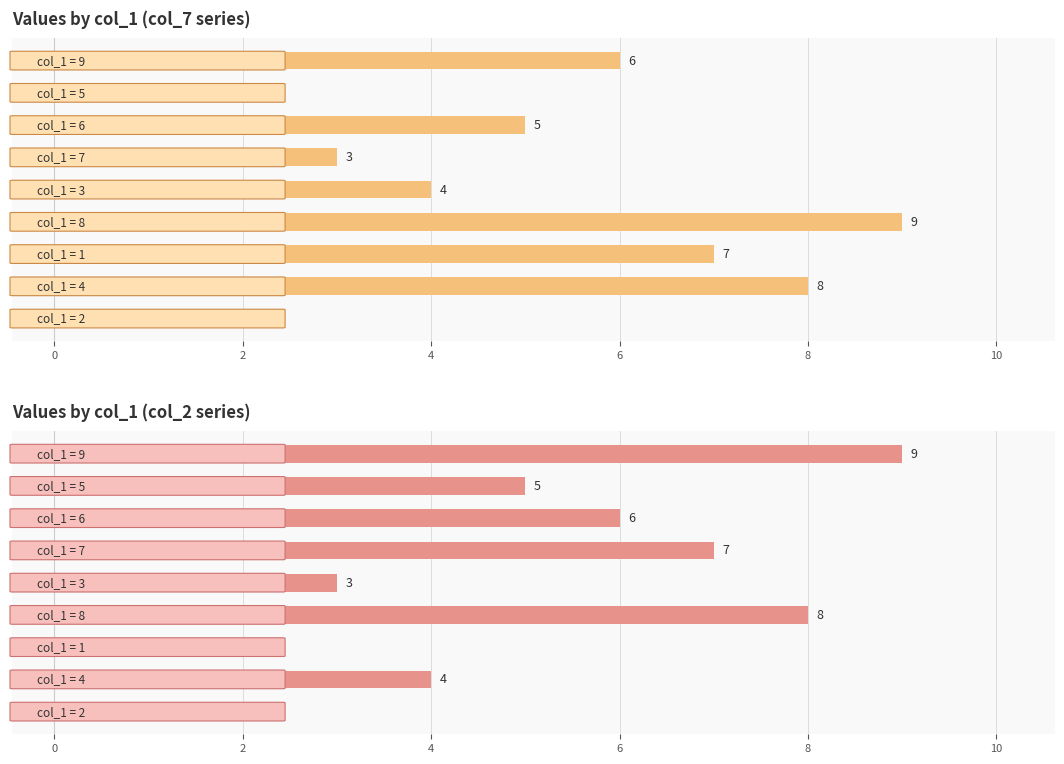

List the series in order of their peak value, highest first.

col_7, col_2